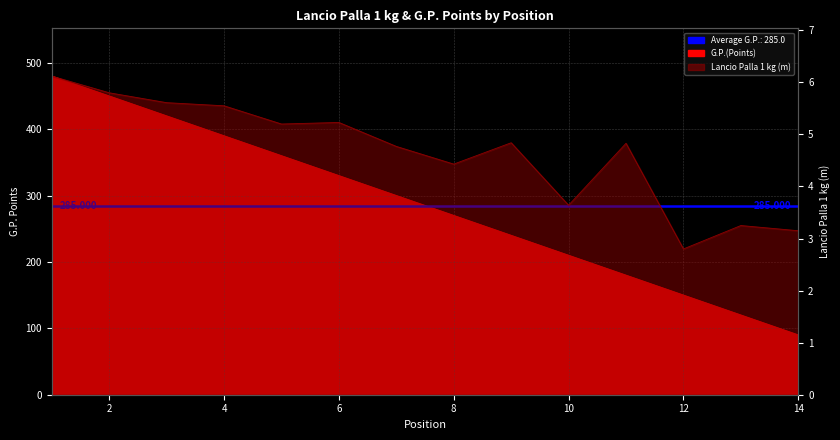

Which series has the largest total across all categories?

G.P.